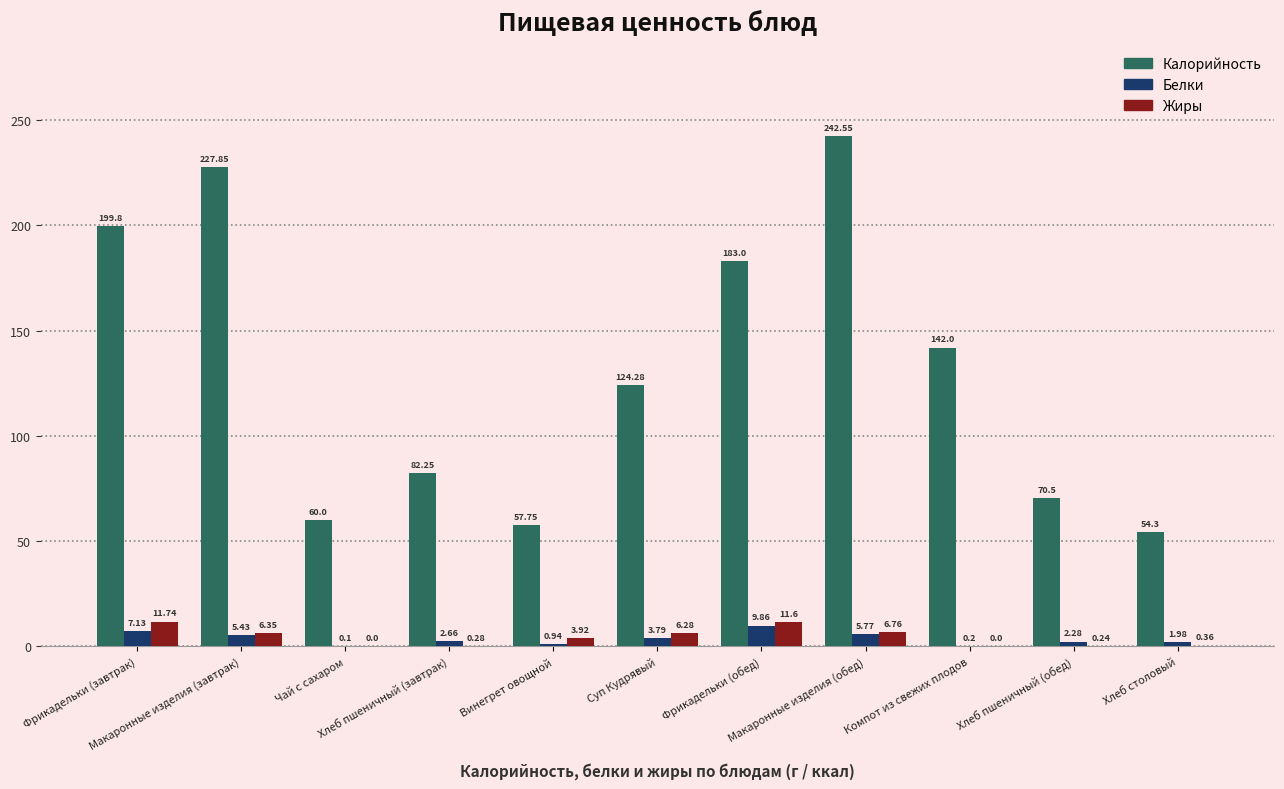

What is the label of the 4th bar from the left?

Хлеб пшеничный (завтрак)